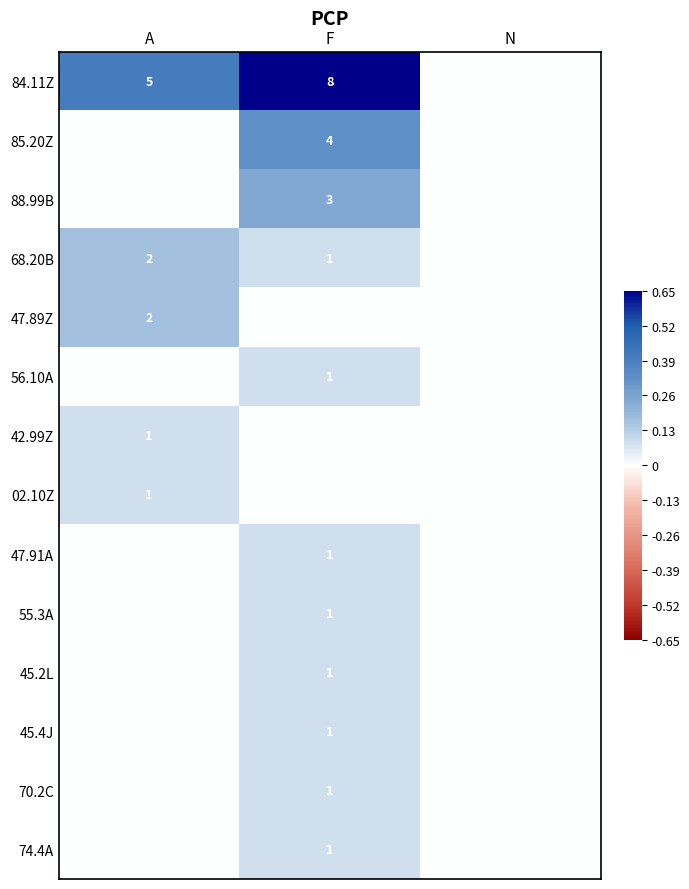

True or false: 68.20B has a value of 2 at F.

False